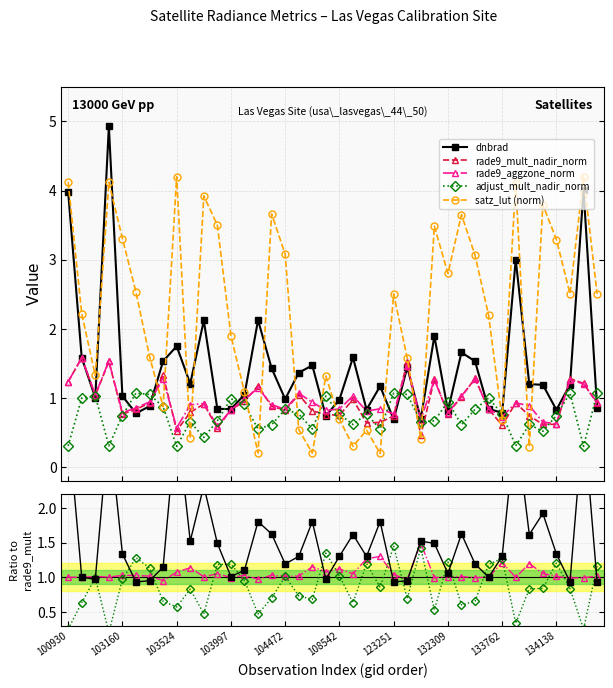

Which category has the lowest value in the dnbrad series?

123251